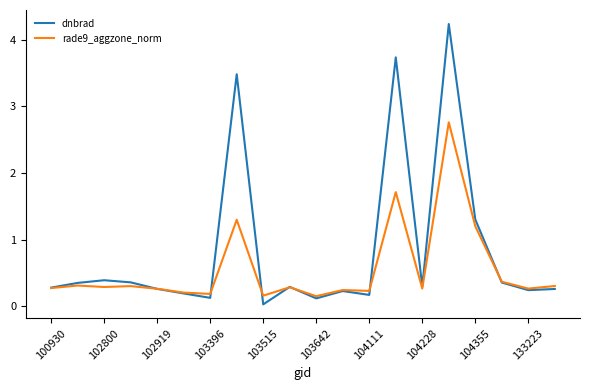

Which series has the largest range (max minus min)?

dnbrad